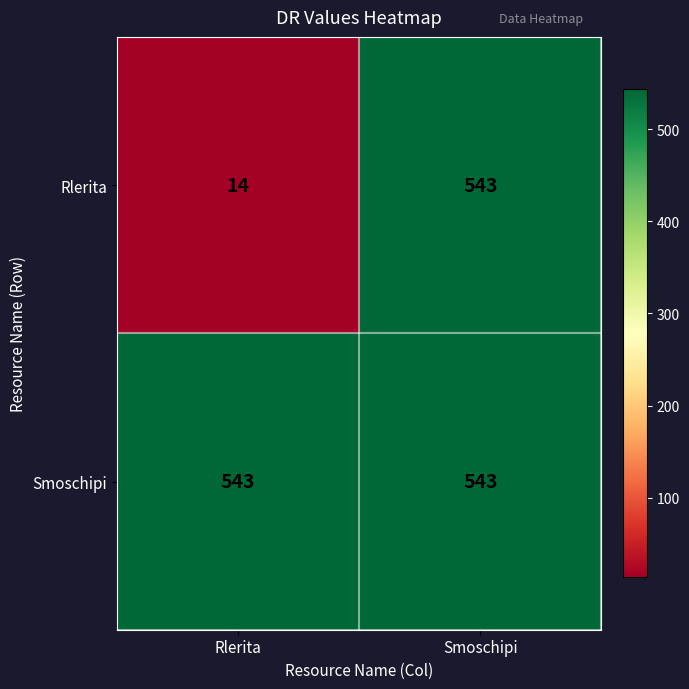

True or false: Smoschipi has a value of 543 at Rlerita.

True